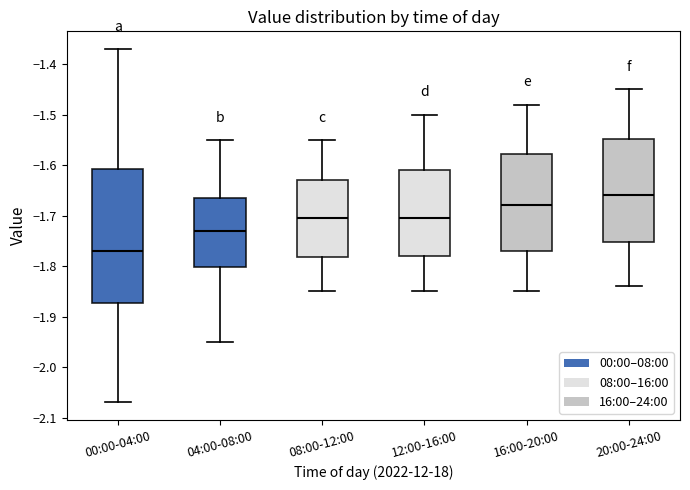

Reading left to right, transcribe this box plot: for each box, give where its median line is, the range the box spans, and where its two whiskers end, as read against the y-axis. The values are not printed on the chart, so give them approximately, as read against the axis.

00:00-04:00: median -1.77, box -1.87 to -1.61, whiskers -2.07 to -1.37
04:00-08:00: median -1.73, box -1.80 to -1.66, whiskers -1.95 to -1.55
08:00-12:00: median -1.70, box -1.78 to -1.63, whiskers -1.85 to -1.55
12:00-16:00: median -1.70, box -1.78 to -1.61, whiskers -1.85 to -1.50
16:00-20:00: median -1.68, box -1.77 to -1.58, whiskers -1.85 to -1.48
20:00-24:00: median -1.66, box -1.75 to -1.55, whiskers -1.84 to -1.45